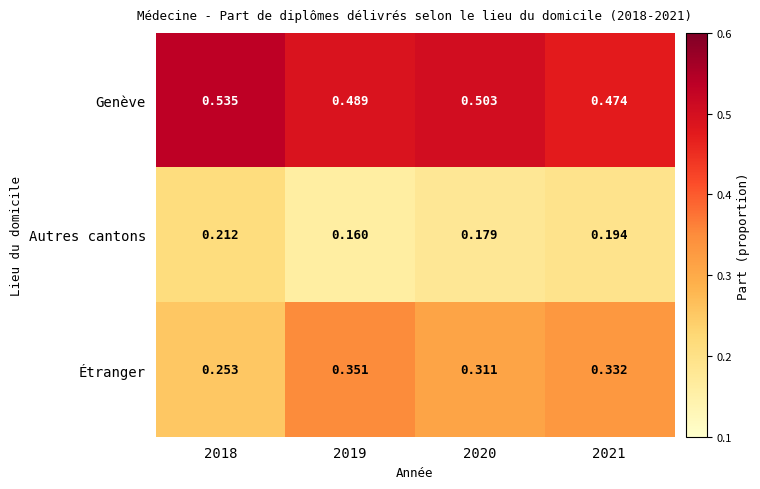

Is the value of Genève at 2018 greater than the value of Autres cantons at 2020?

Yes